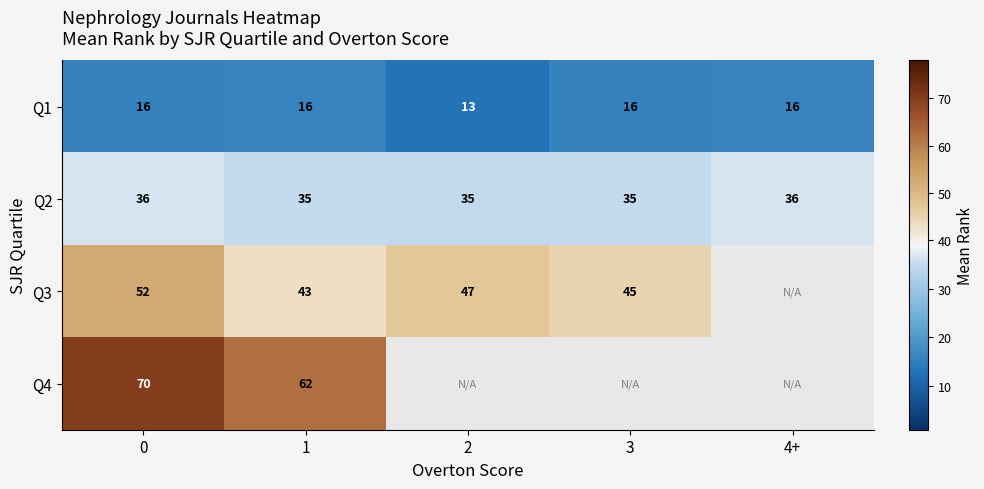

What is the maximum value for Q1?

16.0